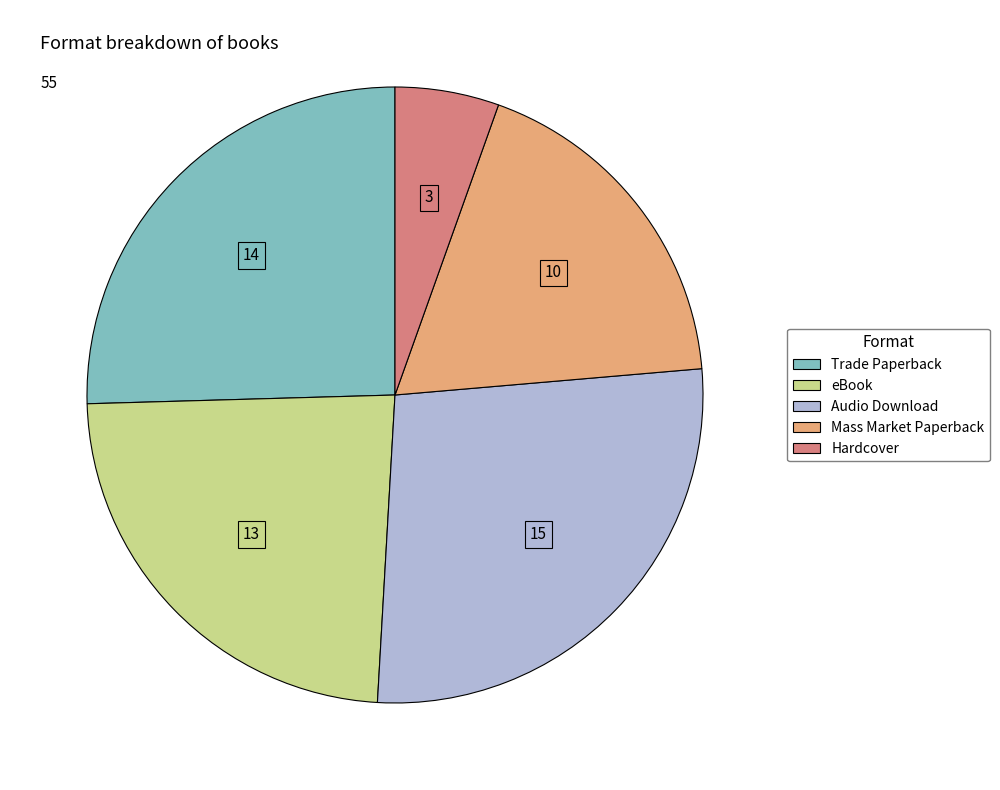

Count the number of slices in the pie.

5